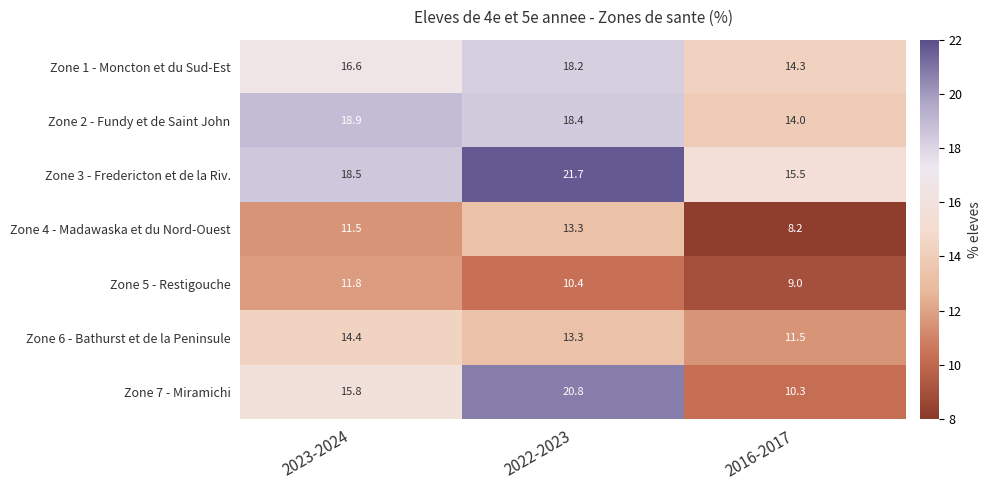

What is the minimum value for Zone 4 - Madawaska et du Nord-Ouest?

8.2